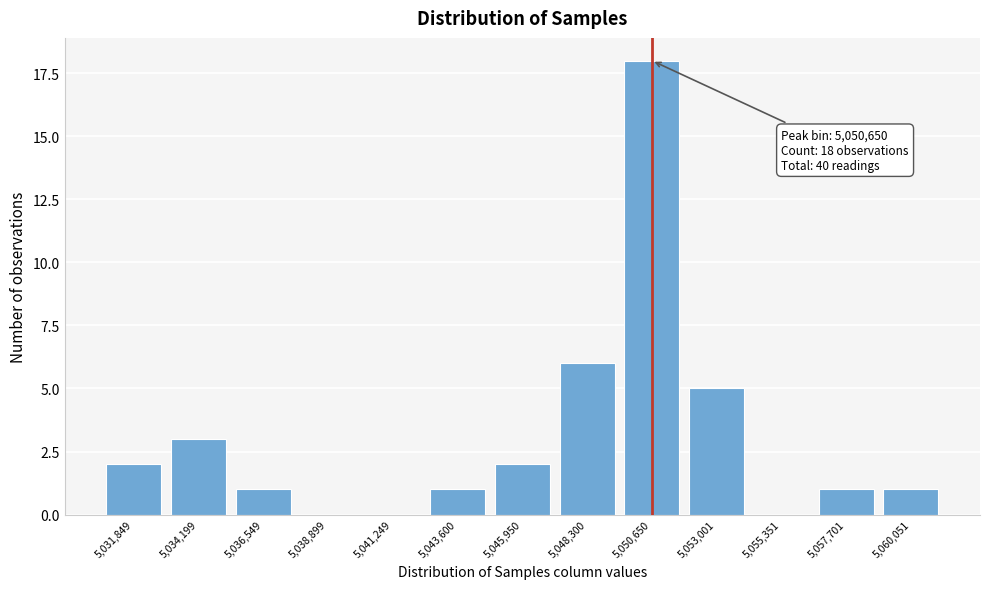

The chart shows a value of 0 at 5,045,950. True or false?

False